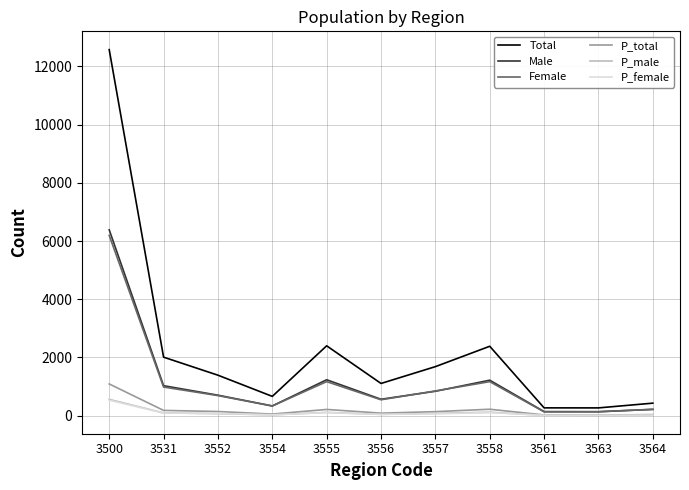

Which category has the highest value in the Male series?

3500